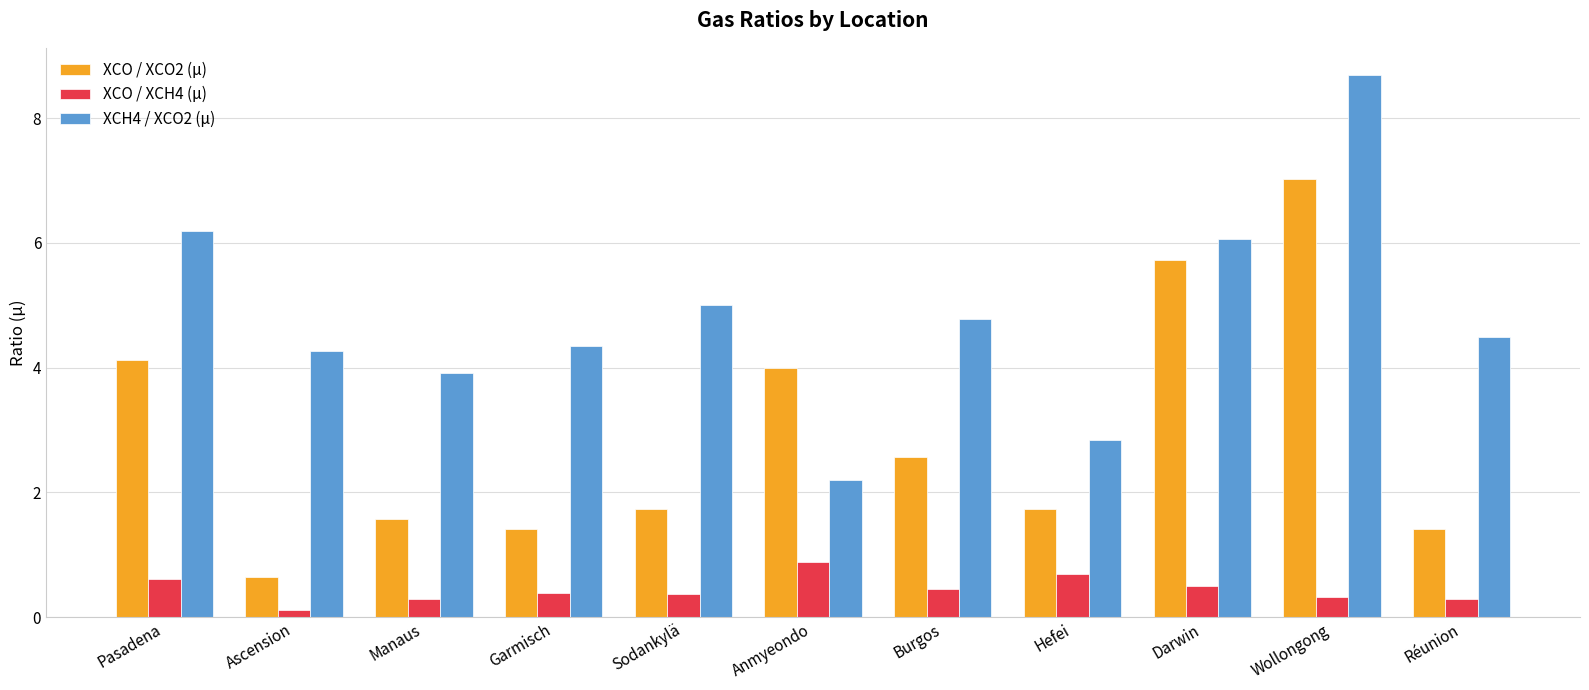

What is the lowest value of the XCO / XCH4 (μ) series?

0.1